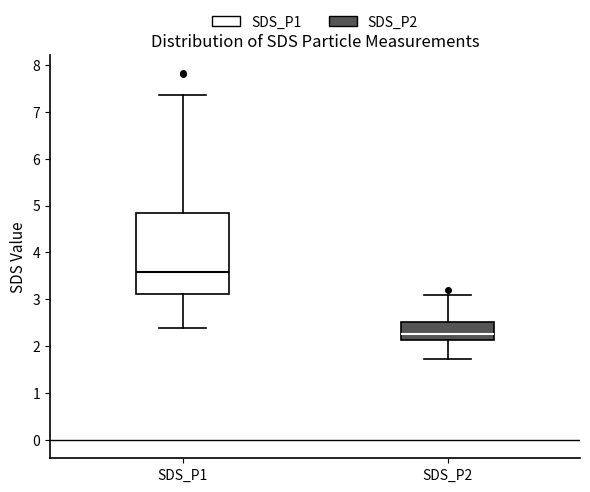

Reading left to right, transcribe this box plot: for each box, give where its median line is, the range the box spans, and where its two whiskers end, as read against the y-axis. The values are not printed on the chart, so give them approximately, as read against the axis.

SDS_P1: median 3.6, box 3.1 to 4.9, whiskers 2.4 to 7.4
SDS_P2: median 2.3, box 2.1 to 2.5, whiskers 1.7 to 3.1